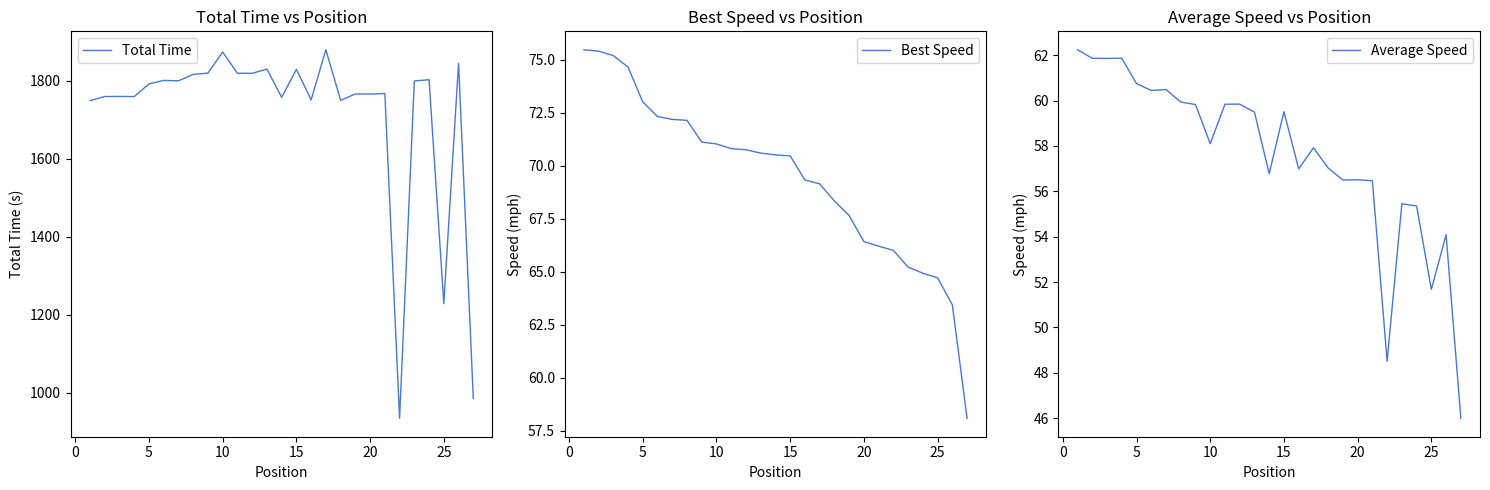

Count the number of categories in the chart.

27